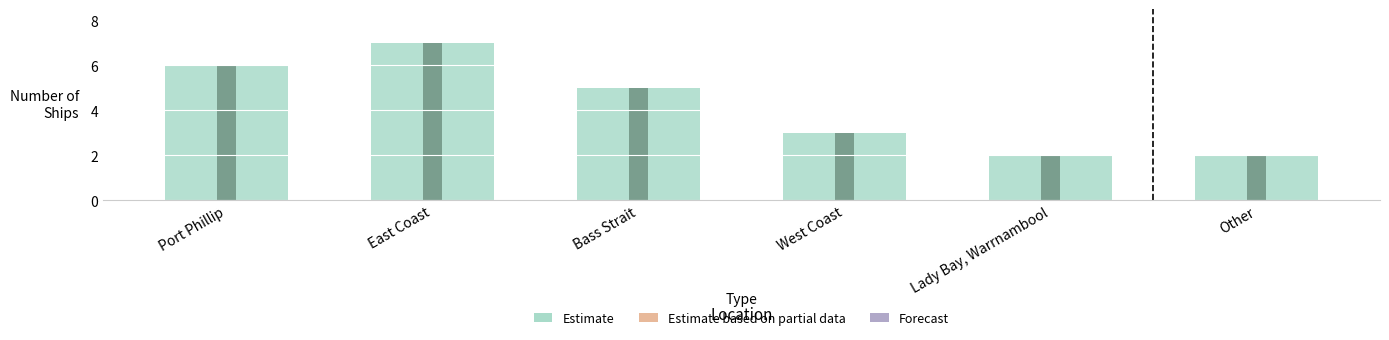

At how many categories does at least one series exceed 2?

4